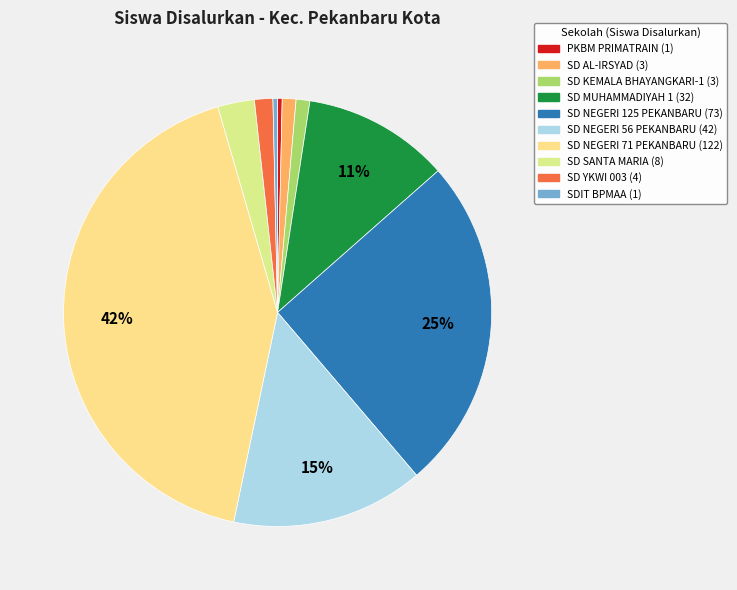

Is the sum of SD YKWI 003 and SD NEGERI 56 PEKANBARU greater than half?

No